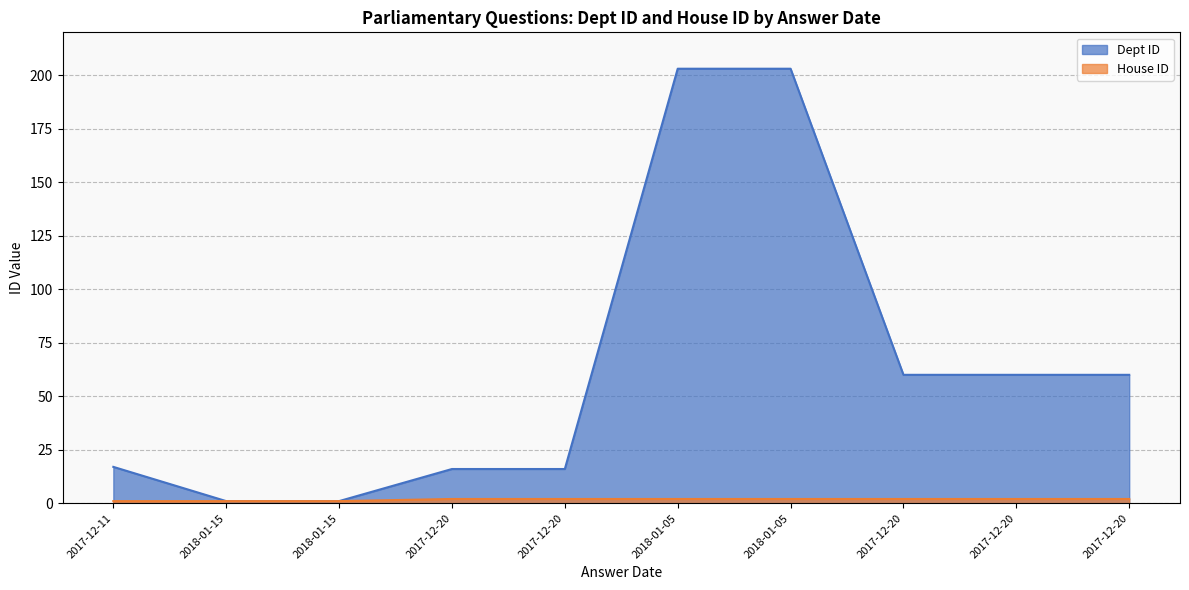

What is the highest value of the House ID series?

2